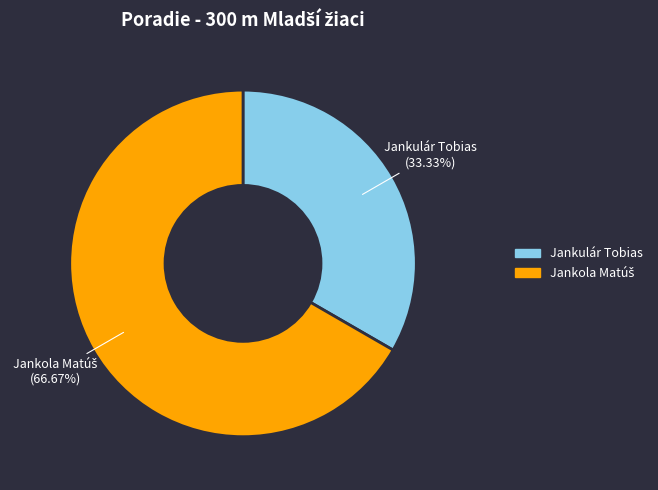

Which slice is the smallest?

Jankulár Tobias